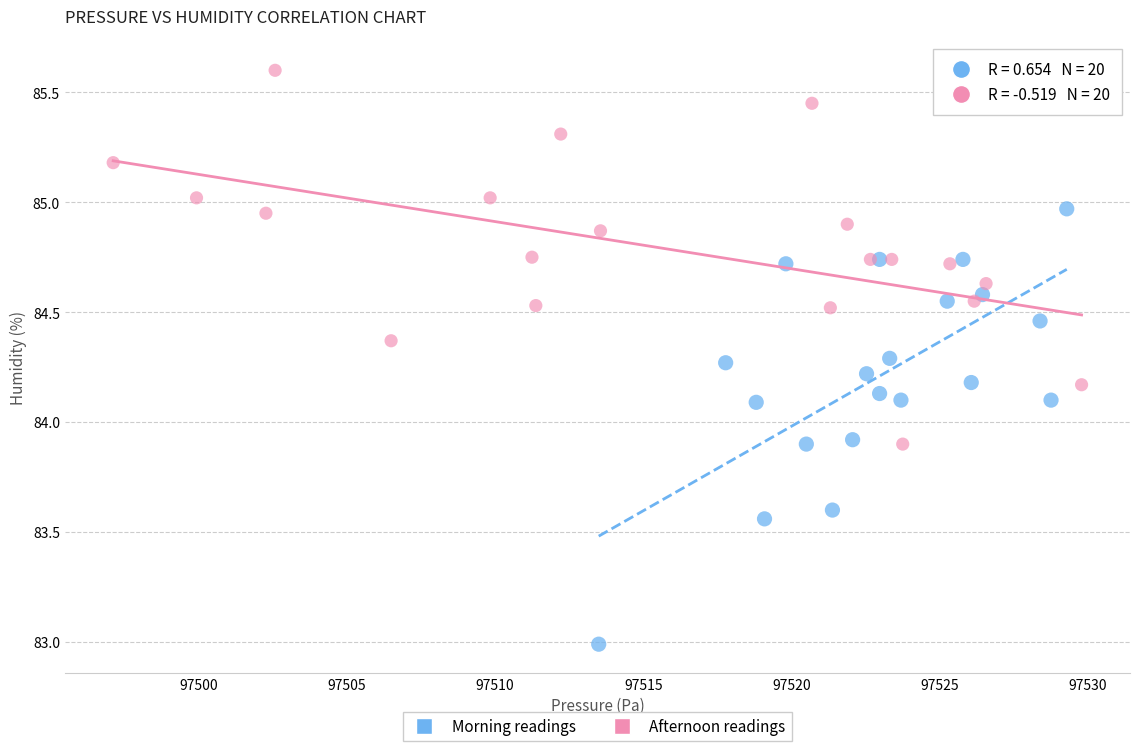

Which series contains the highest Y value?

Afternoon readings